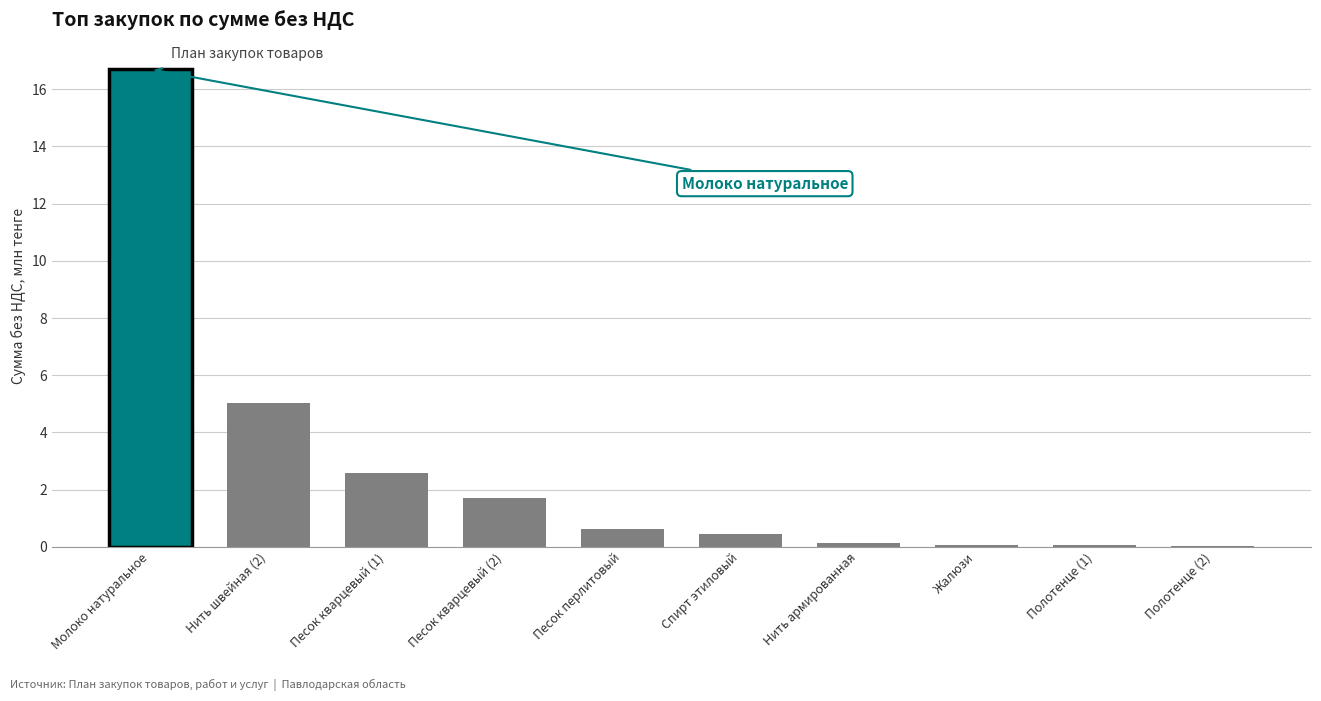

What is the change in value from Песок кварцевый (1) to Спирт этиловый?

-2.1